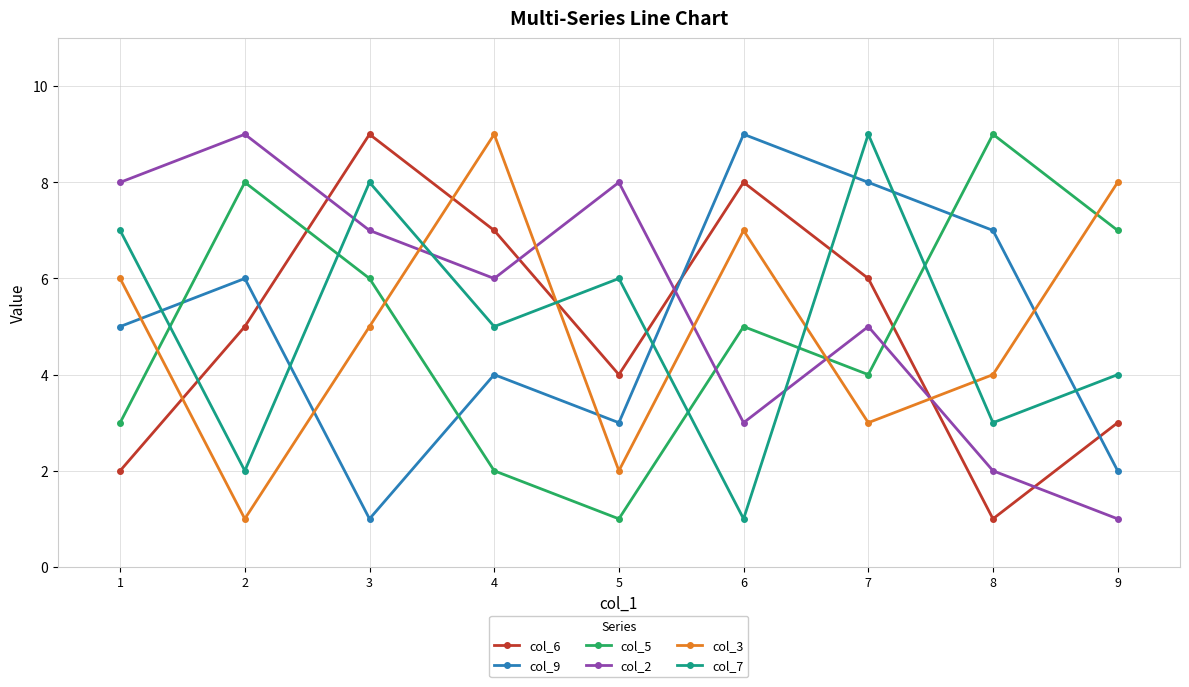

Reading left to right, list all the values displayed in this chart.

col_6: 1=2	2=5	3=9	4=7	5=4	6=8	7=6	8=1	9=3
col_9: 1=5	2=6	3=1	4=4	5=3	6=9	7=8	8=7	9=2
col_5: 1=3	2=8	3=6	4=2	5=1	6=5	7=4	8=9	9=7
col_2: 1=8	2=9	3=7	4=6	5=8	6=3	7=5	8=2	9=1
col_3: 1=6	2=1	3=5	4=9	5=2	6=7	7=3	8=4	9=8
col_7: 1=7	2=2	3=8	4=5	5=6	6=1	7=9	8=3	9=4